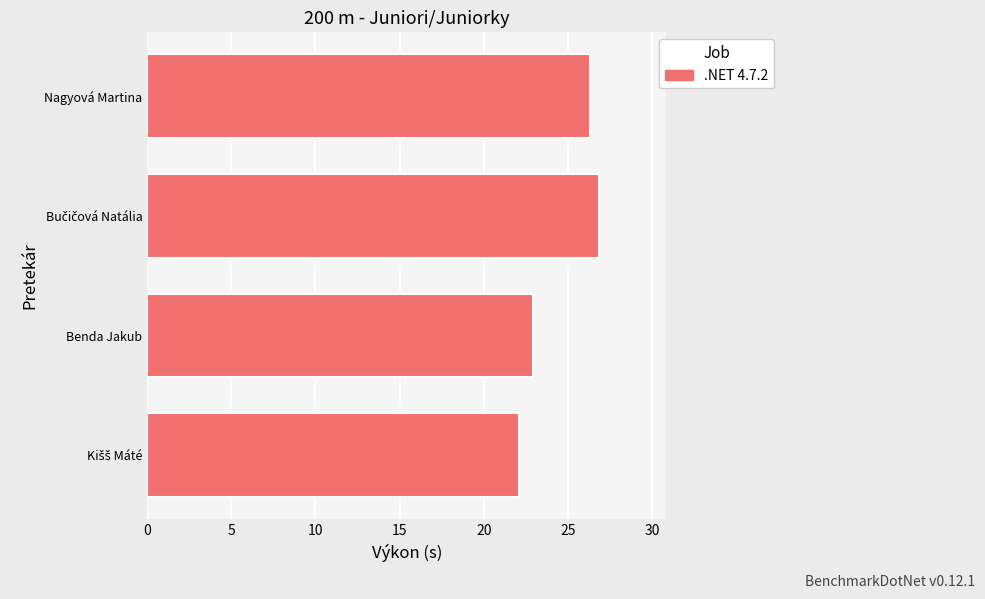

What is the difference between the second highest and minimum values?

4.2